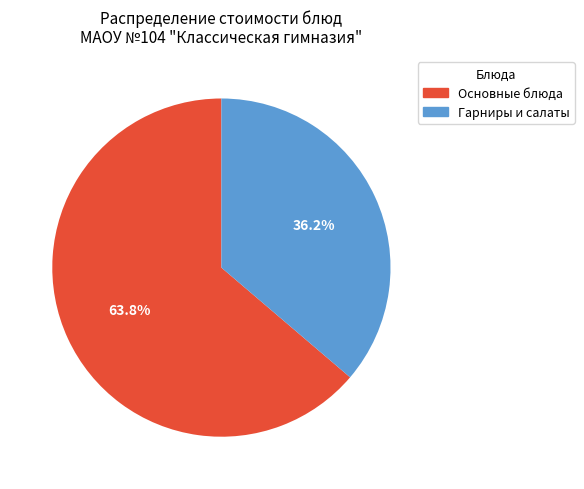

Is there a majority slice in this chart?

Yes